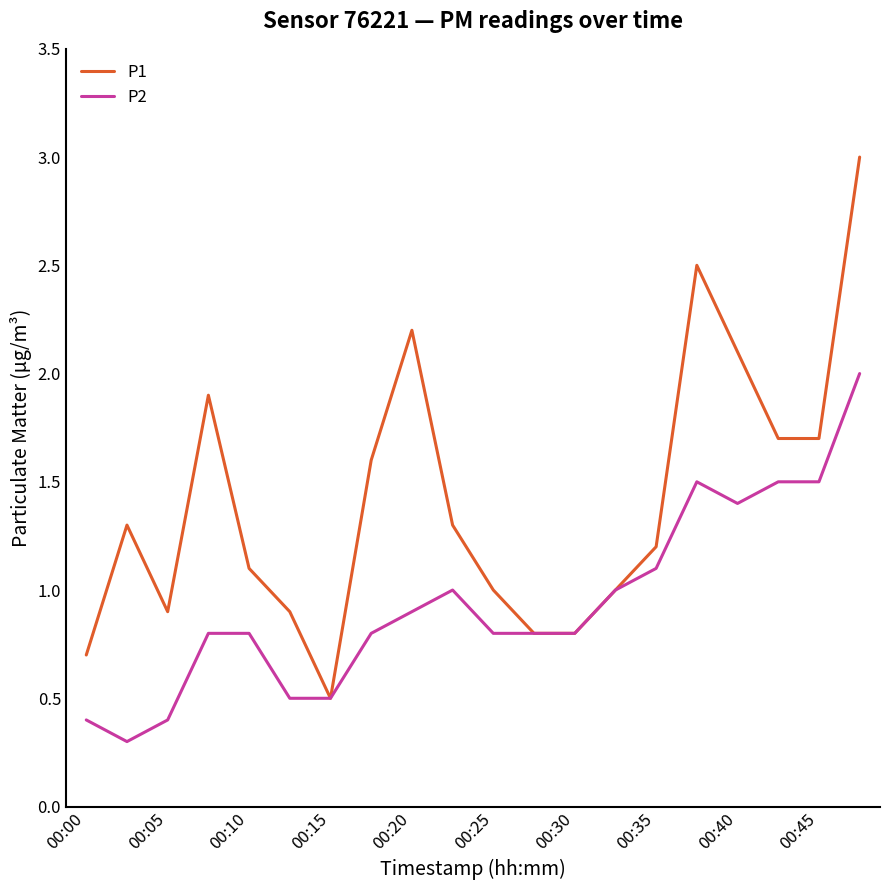

Which series has the largest total across all categories?

P1